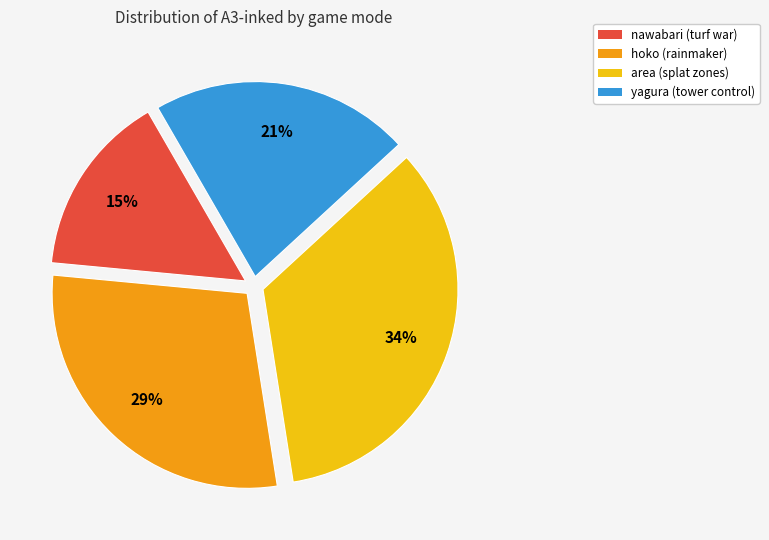

To the nearest percent, what percentage of the pie is area?

34%